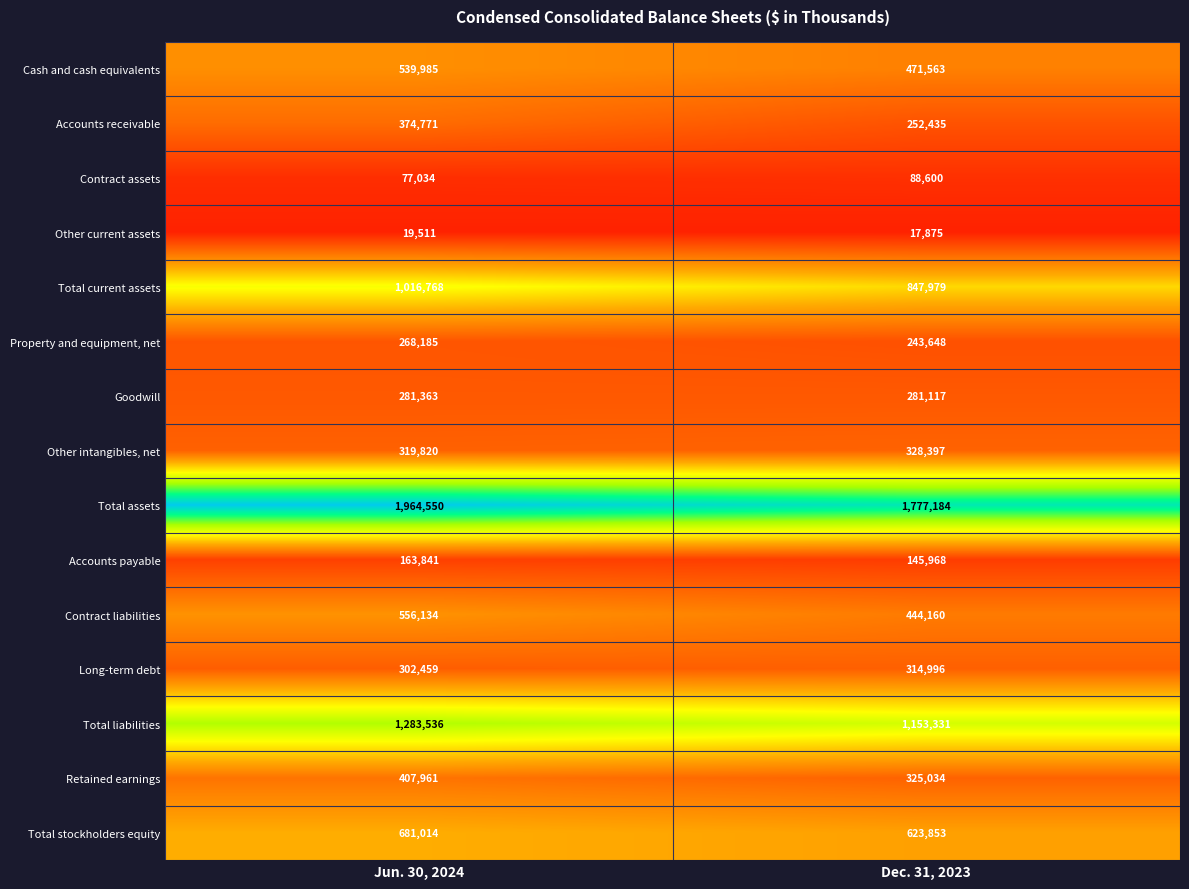

What is the smallest value displayed?

17875